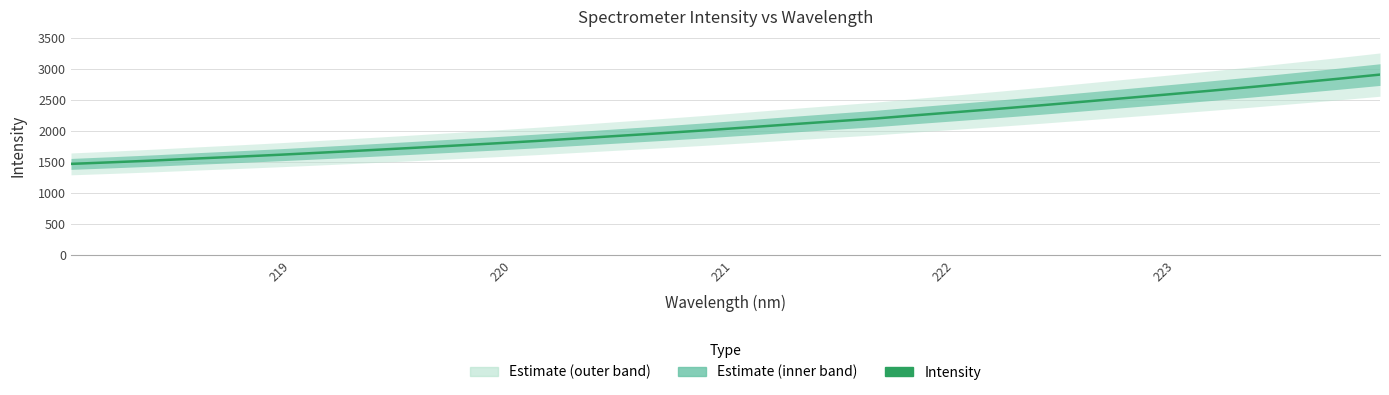

What is the difference between the second highest and second lowest values?

1343.8